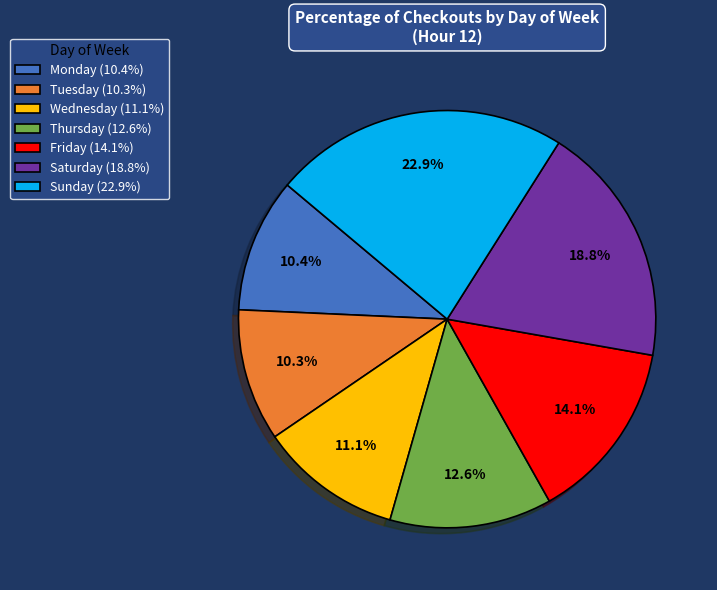

Approximately how many times larger is the value at Monday compared to Tuesday?

1.0